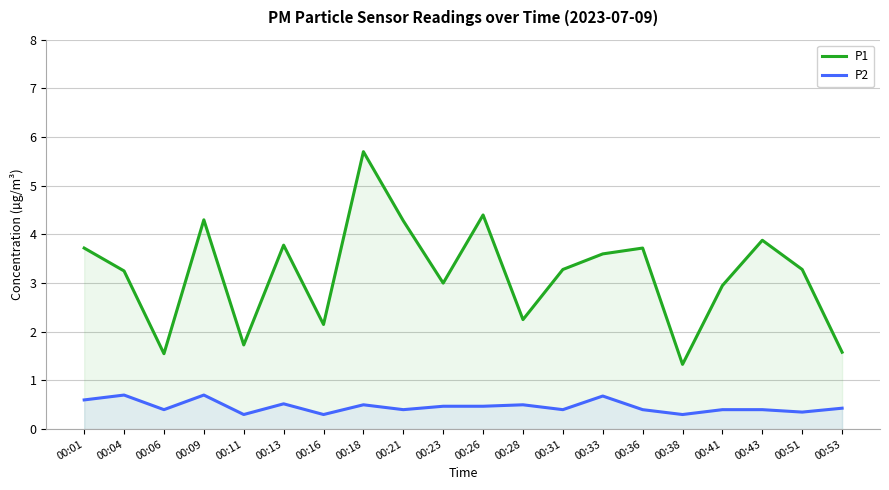

At which label is P2 closest to 0?

00:11